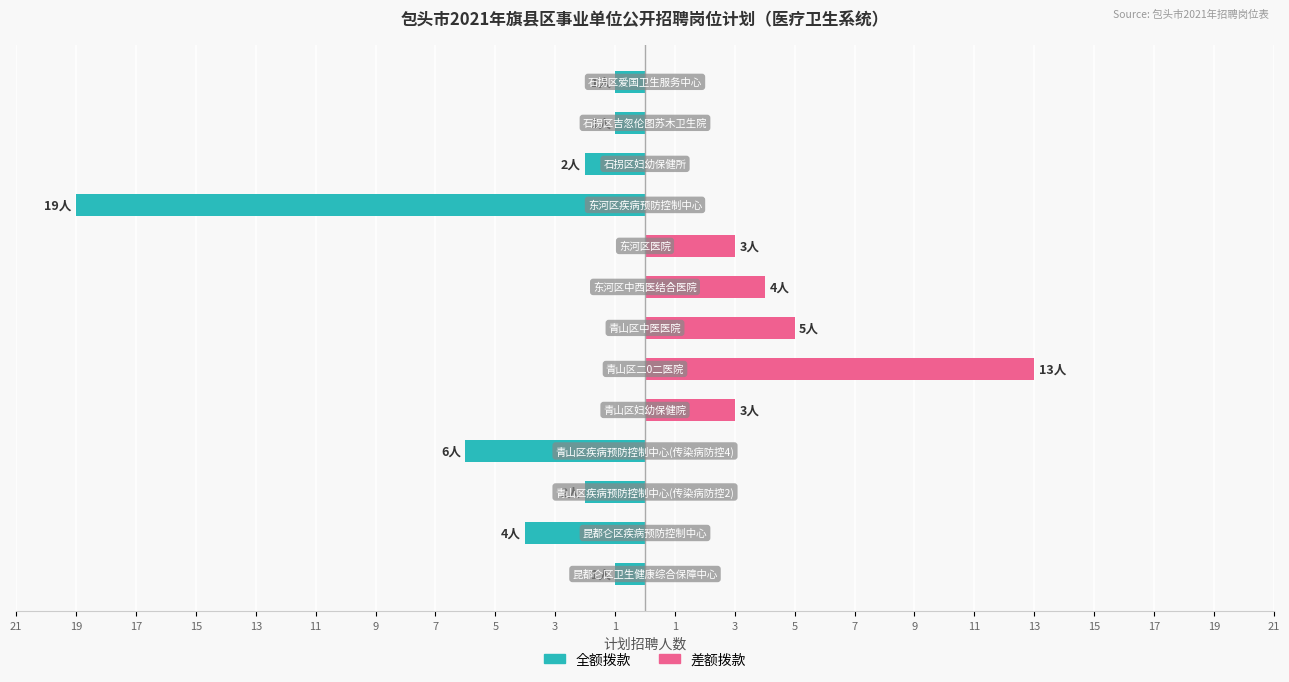

At how many categories does at least one series exceed -16?

13